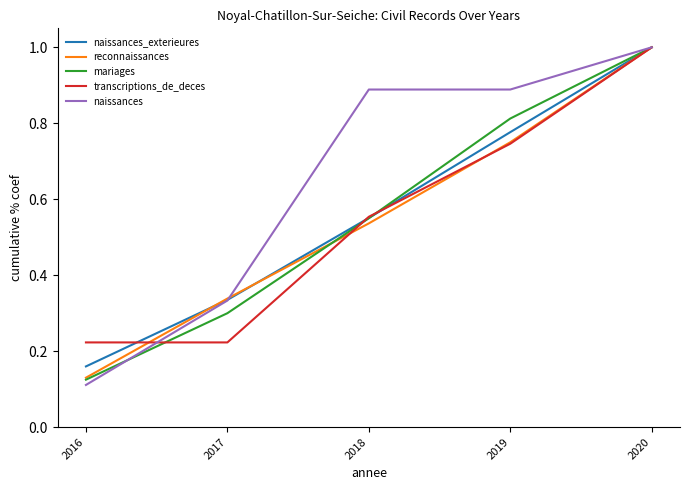

The value of mariages at 2018 is 0.8. True or false?

False